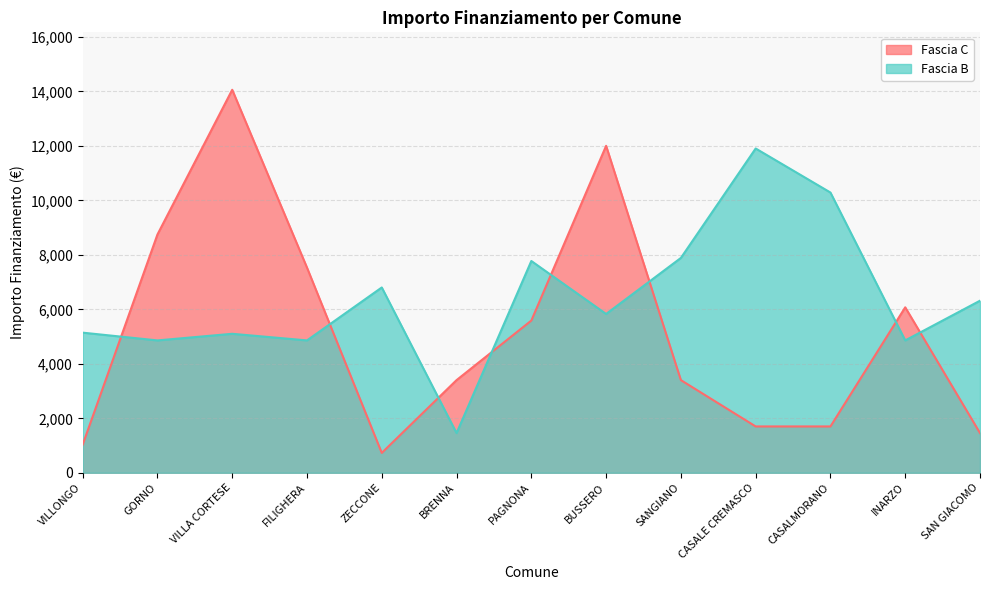

Which category has the lowest value in the Fascia B series?

BRENNA